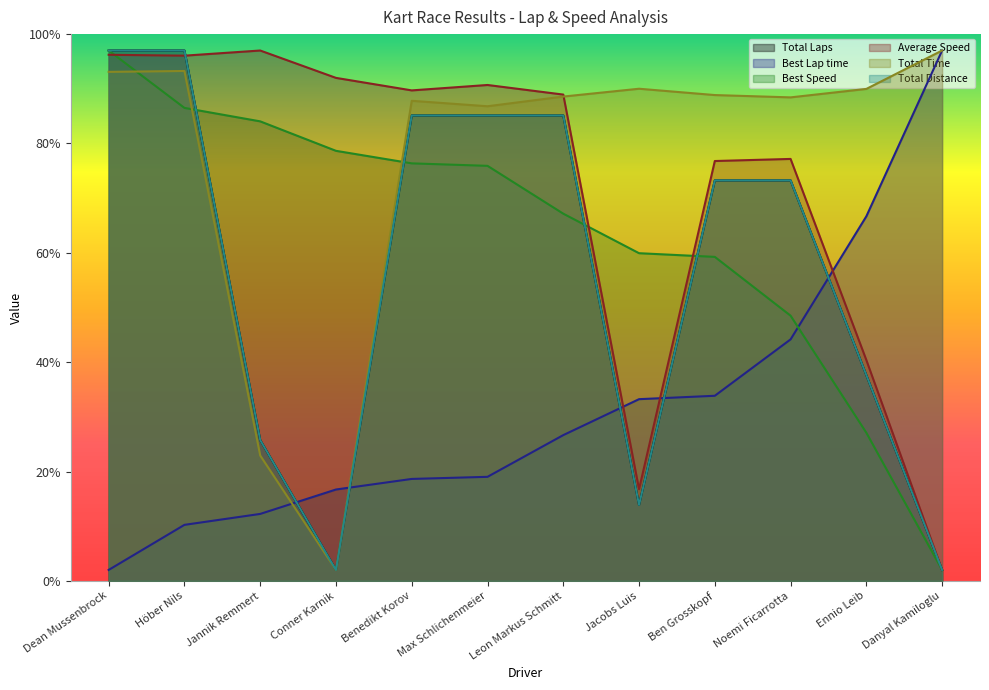

True or false: Best Lap time has more than 0 interior local peaks.

False